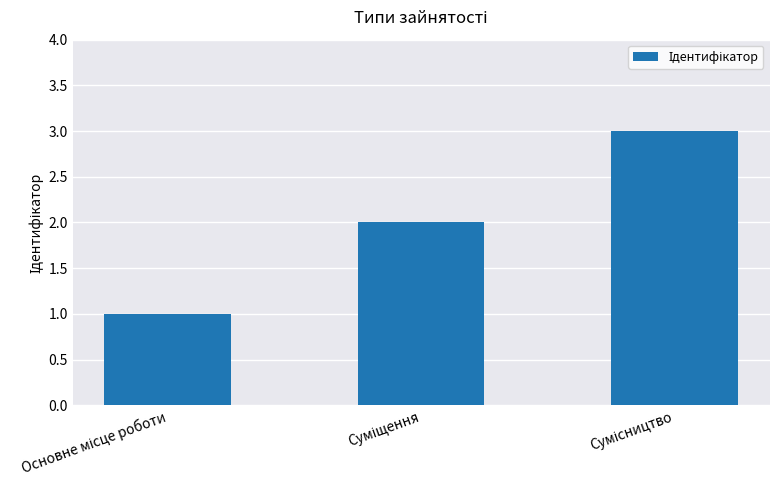

What is the maximum value shown in the chart?

3